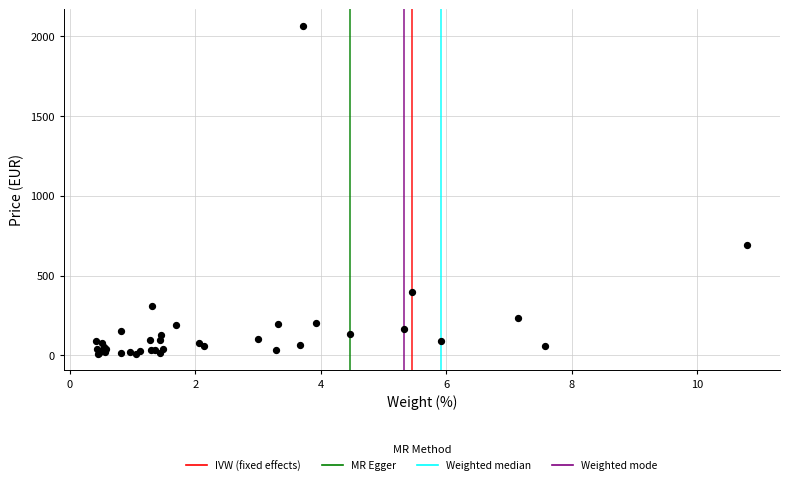

What Y value in the scatter plot is closest to 1037?

692.1